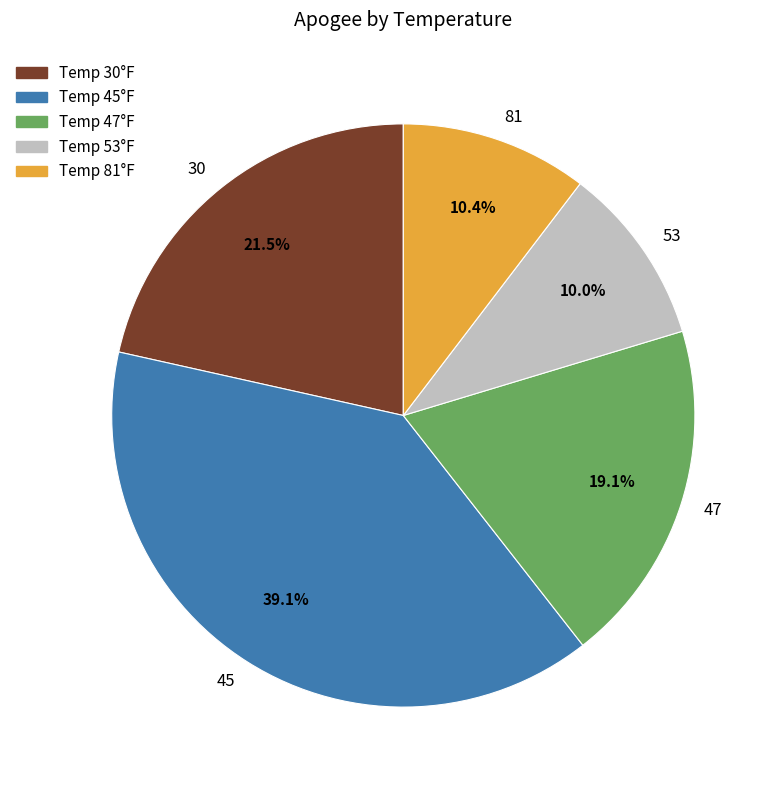

Combined, do 45 and 53 account for over 50%?

No